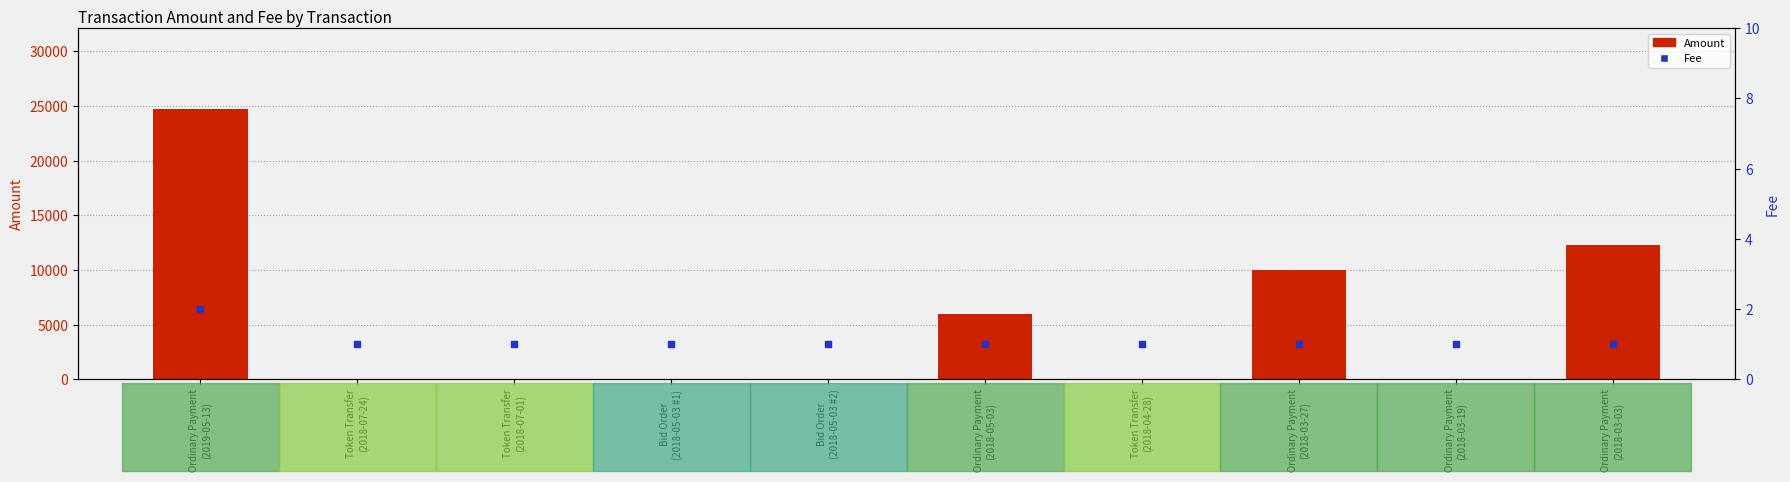

At how many categories does at least one series exceed 9463?

3